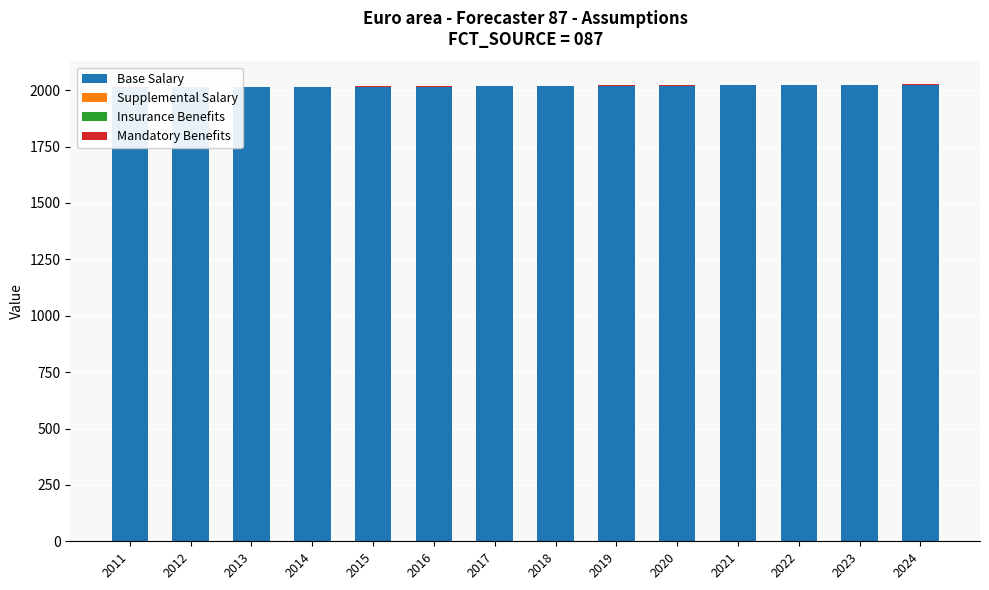

What are all the series names shown in the legend?

Base Salary, Supplemental Salary, Insurance Benefits, Mandatory Benefits